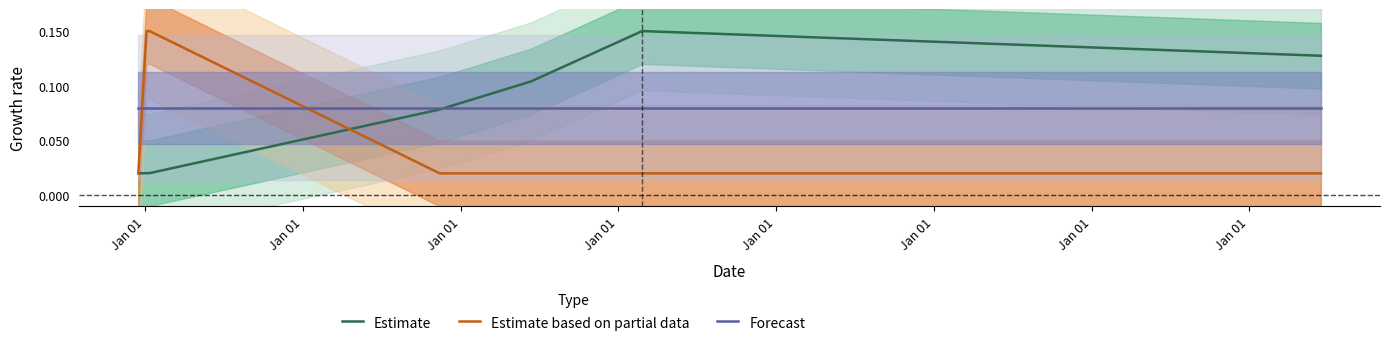

Rank the series by their average value, from highest to lowest.

Forecast, Estimate, Estimate based on partial data